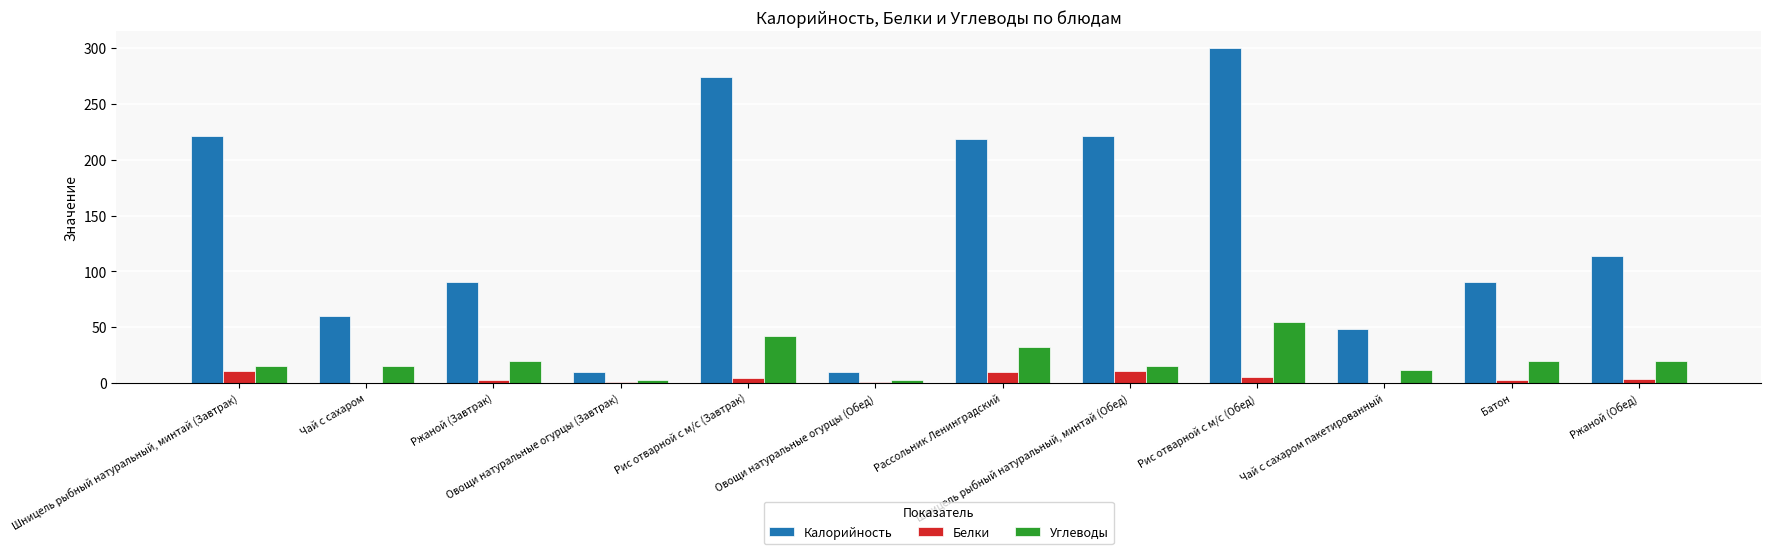

True or false: Калорийность has a value of 221.2 at Шницель рыбный натуральный, минтай (Завтрак).

True